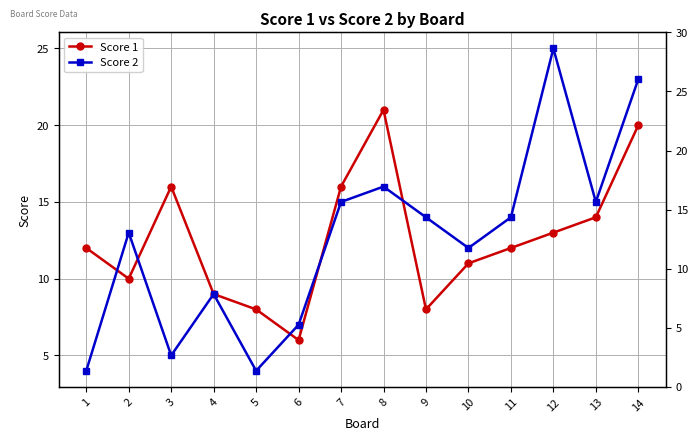

Count the number of categories in the chart.

14